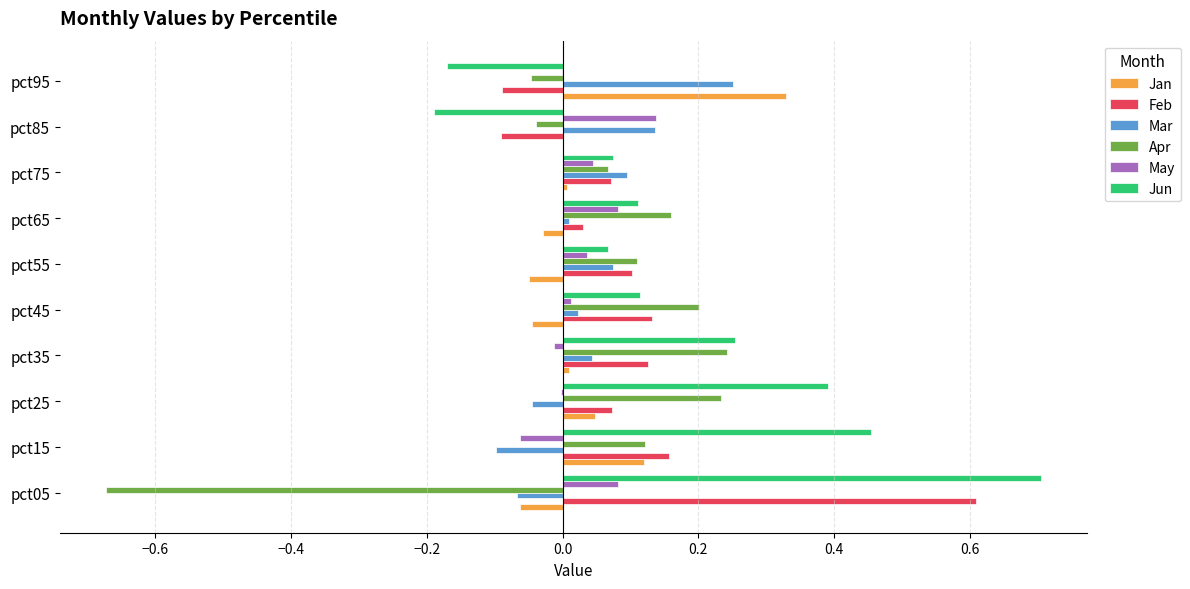

What is the greatest value displayed?

0.7